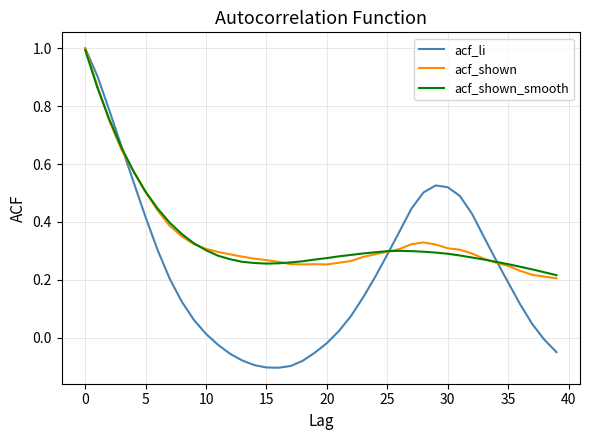

Which series has the widest spread of values?

acf_li